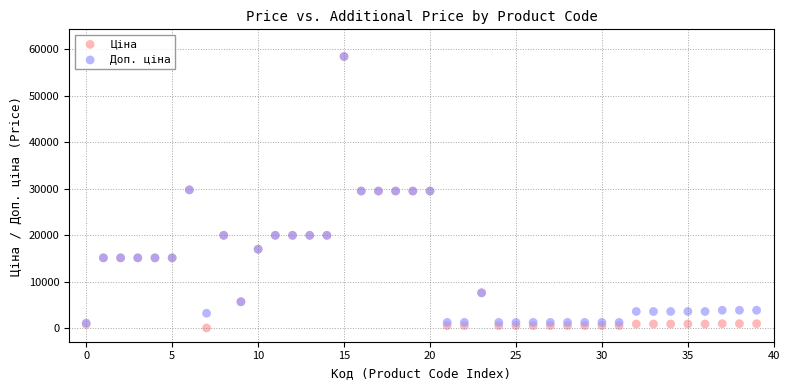

What are all the series names shown in the legend?

Ціна, Доп. ціна